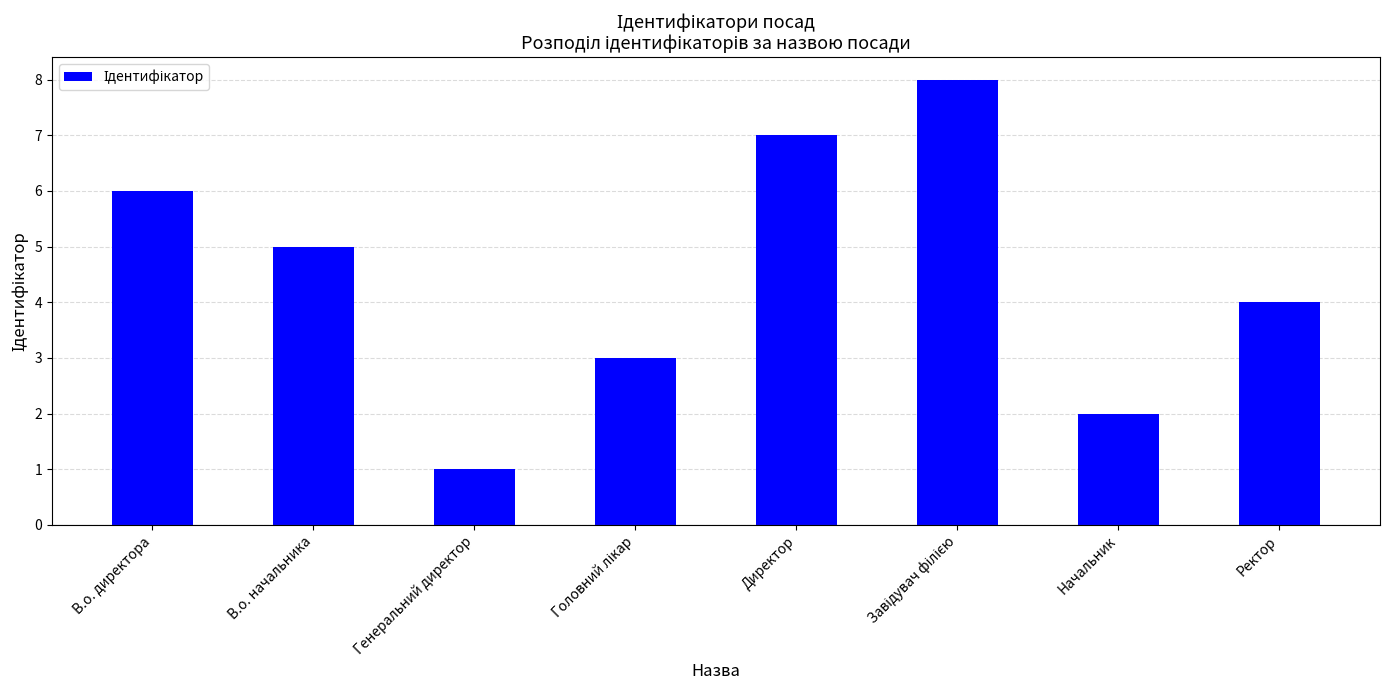

True or false: the data shows 2 at Начальник.

True